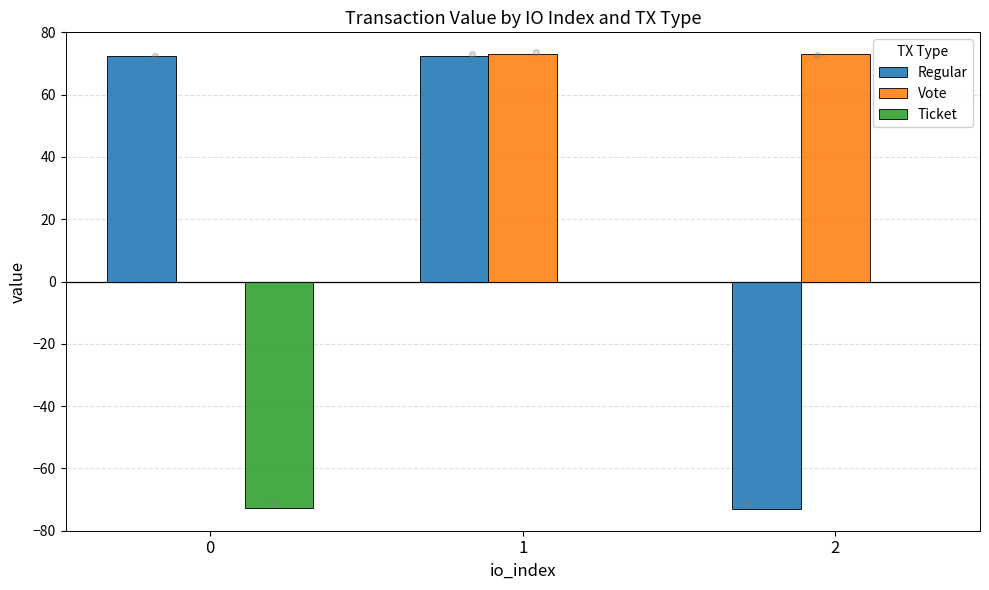

Which series has the widest spread of Y values?

Regular